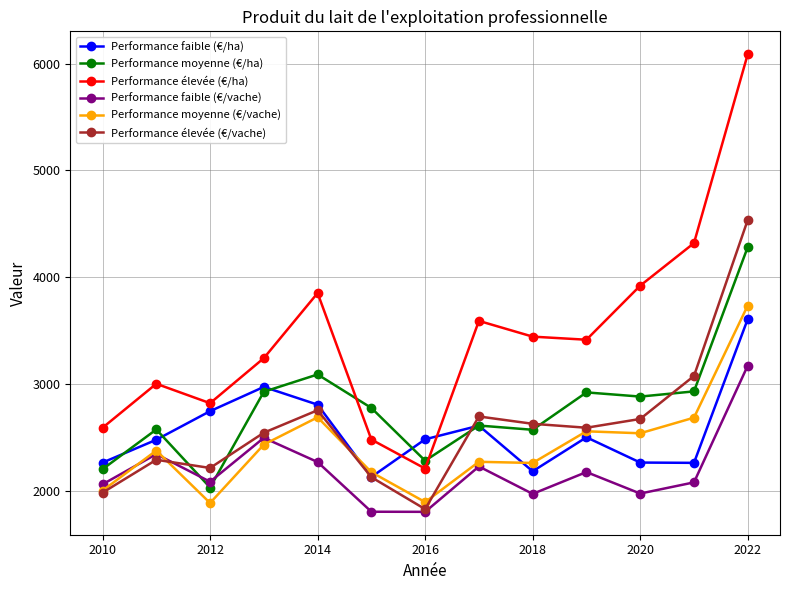

True or false: Performance élevée (€/vache) and Performance élevée (€/ha) cross at least once.

False